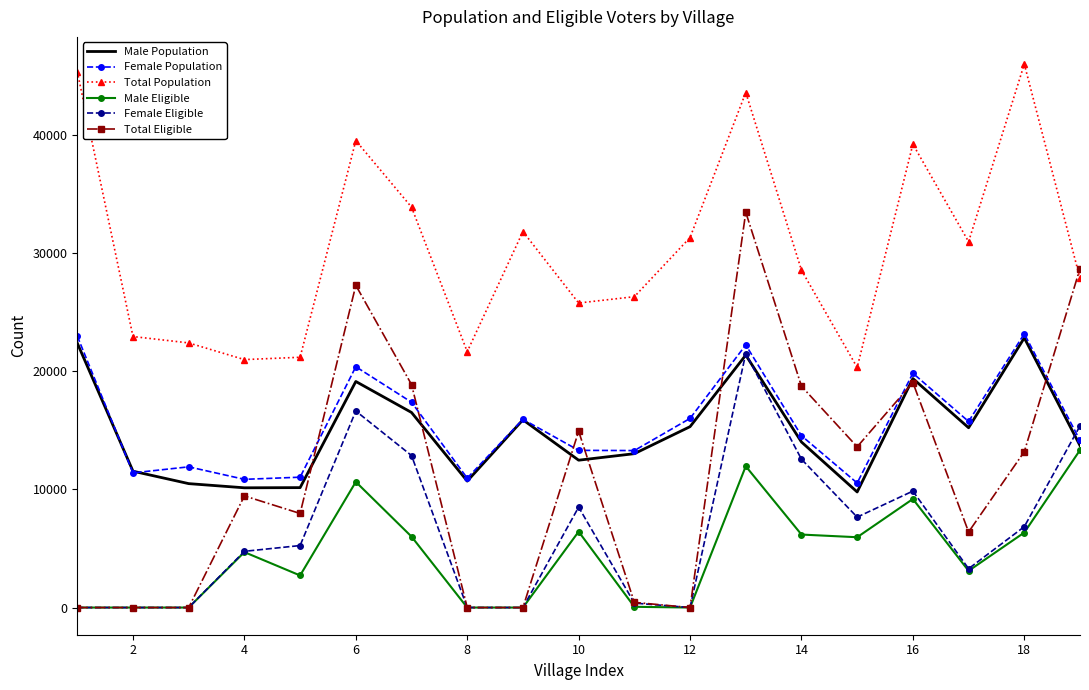

Which series has the largest total across all categories?

Total Population